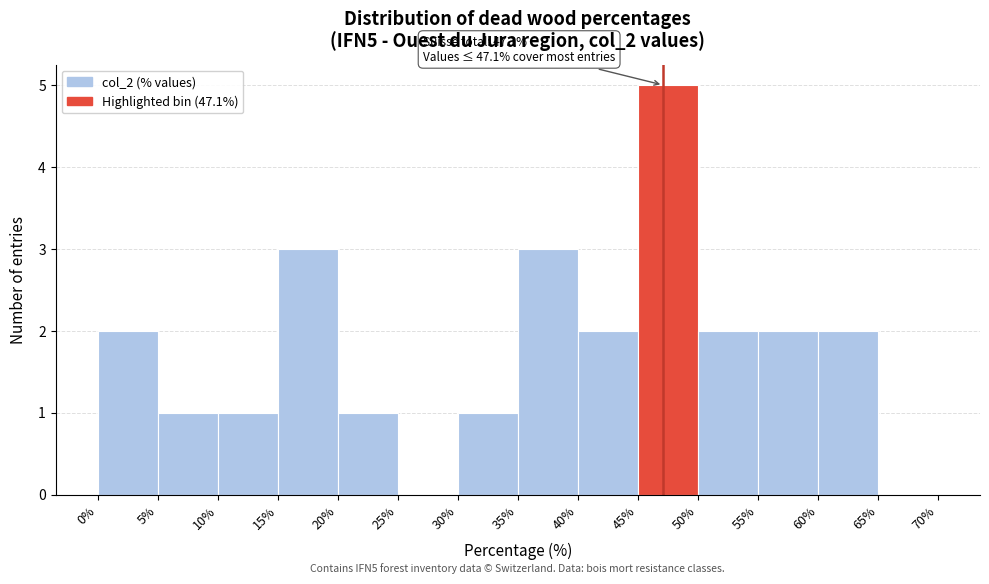

Over which range of the x-axis is the bar tallest?

45% to 50%